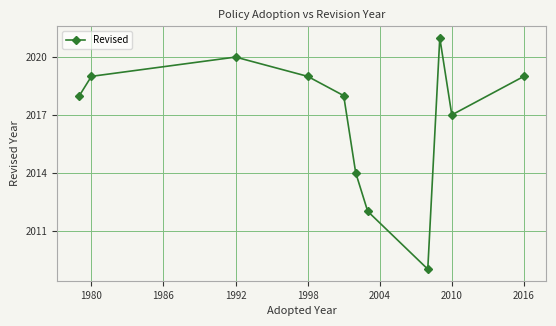

What is the difference between the maximum and minimum values?

12